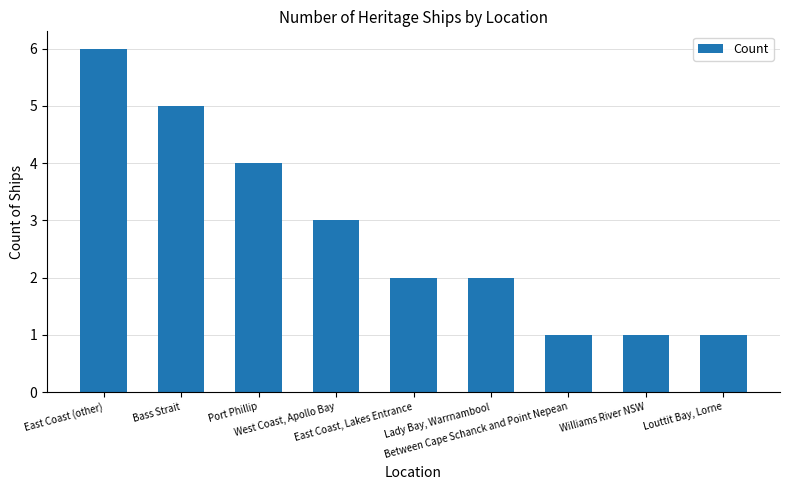

Reading left to right, list all the values displayed in this chart.

East Coast (other)=6	Bass Strait=5	Port Phillip=4	West Coast, Apollo Bay=3	East Coast, Lakes Entrance=2	Lady Bay, Warrnambool=2	Between Cape Schanck and Point Nepean=1	Williams River NSW=1	Louttit Bay, Lorne=1